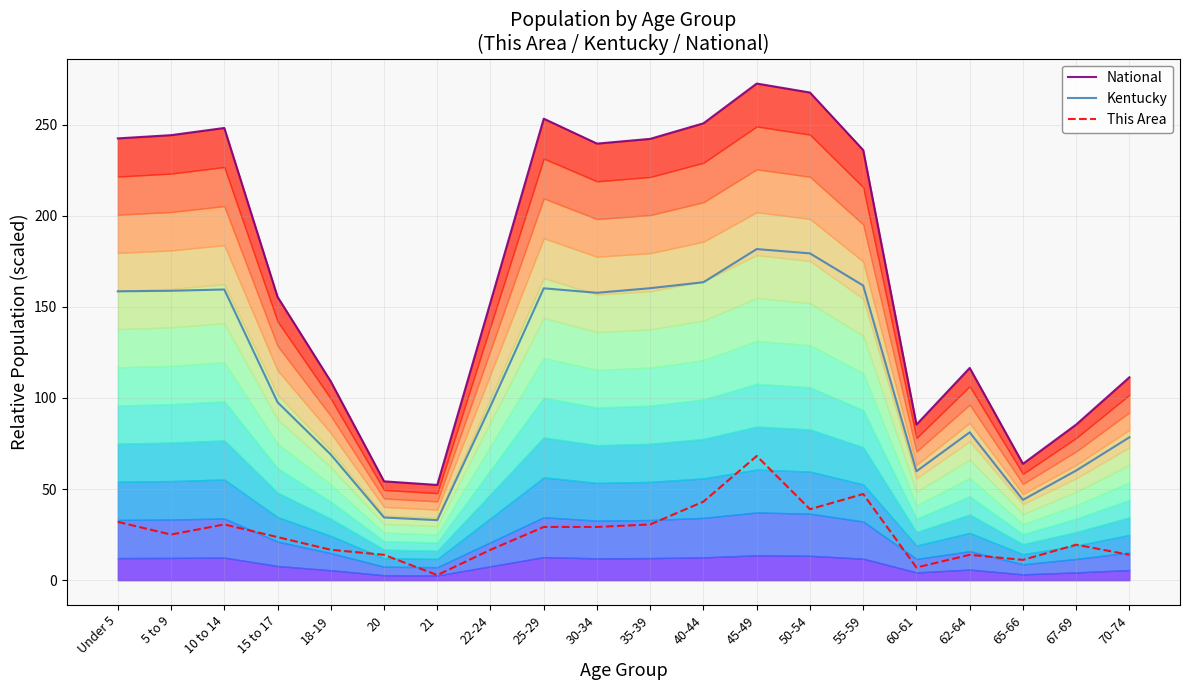

What position from the left is 20?

6